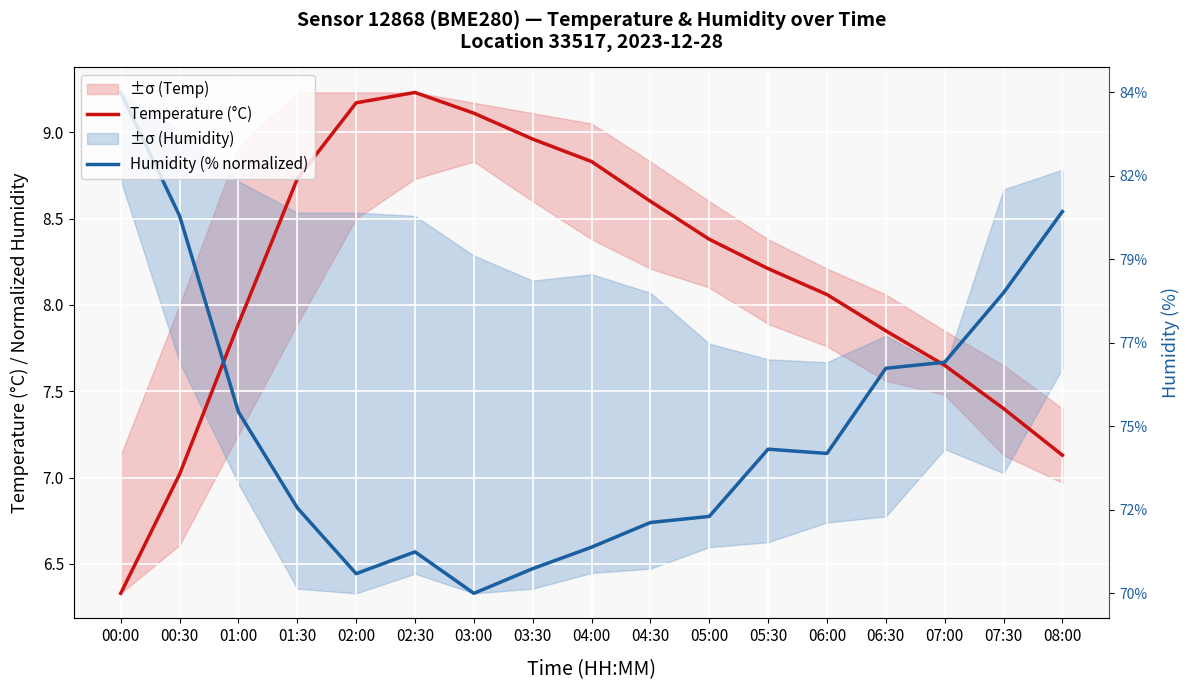

What is the difference between the maximum and second lowest values in the Humidity (% normalized) series?

2.8